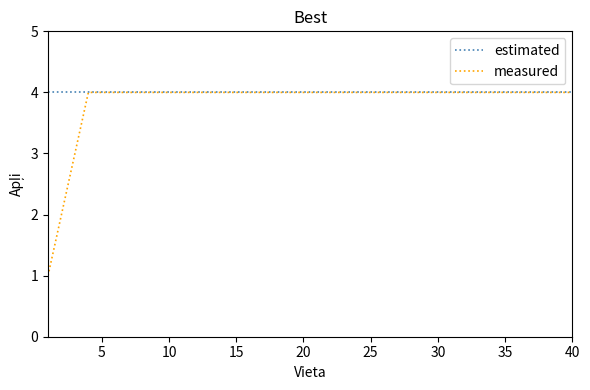

Which series has the widest spread of values?

measured